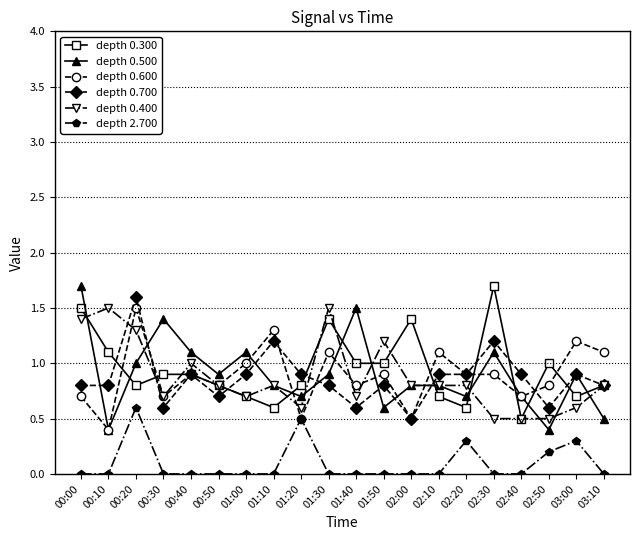

Where is the first local maximum for depth 0.500?

00:30